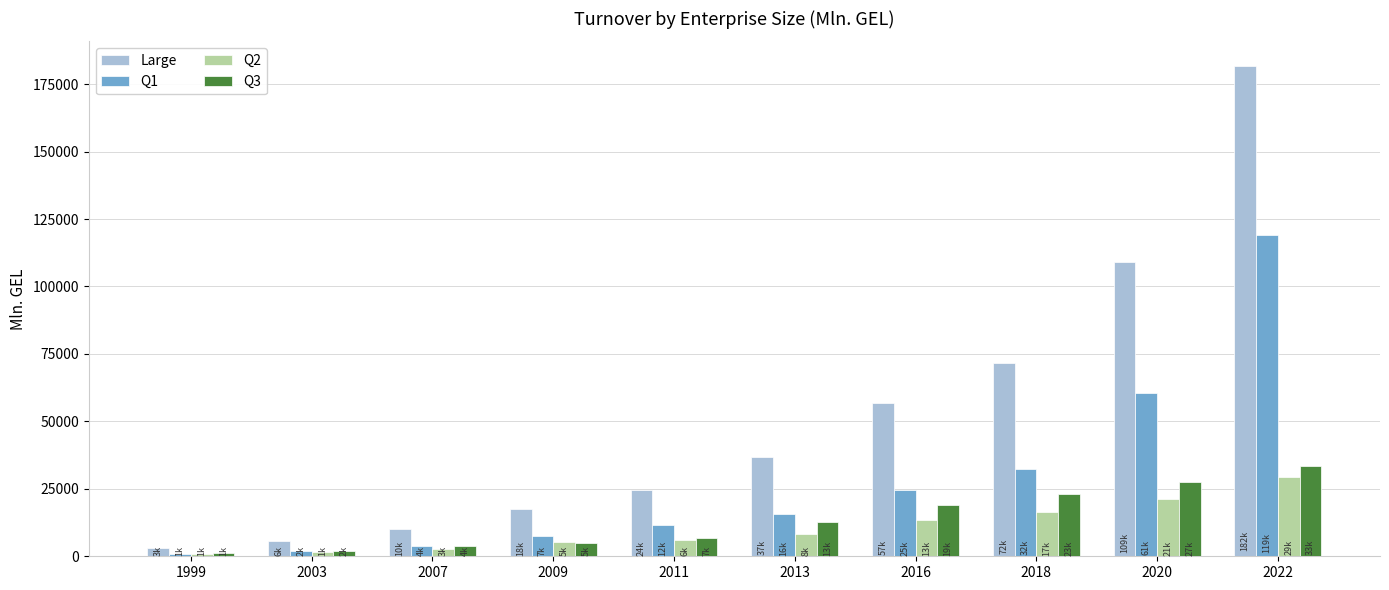

At how many categories does at least one series exceed 23619?

6